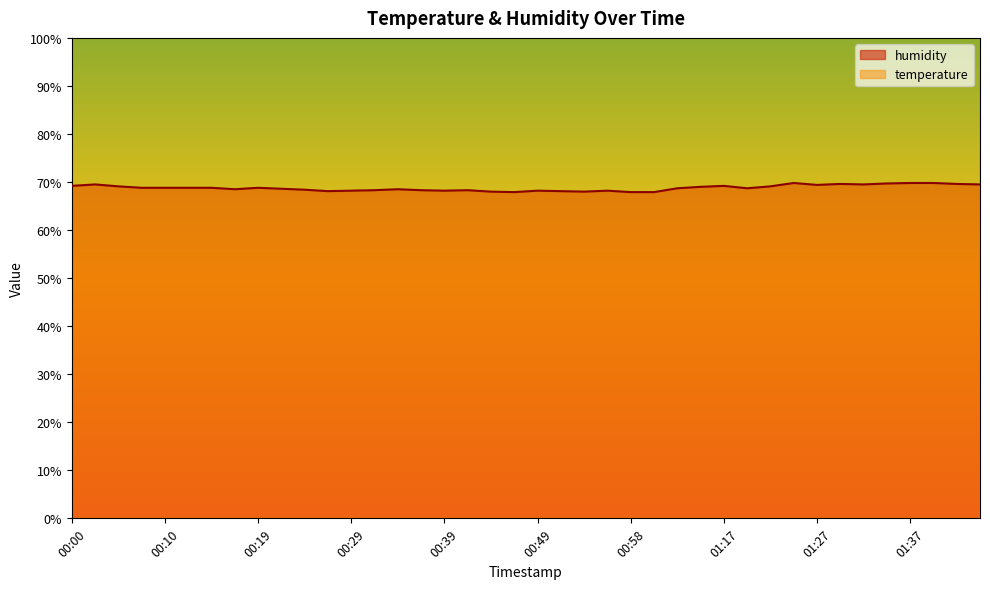

At which category is the sum across all series the highest?

00:02